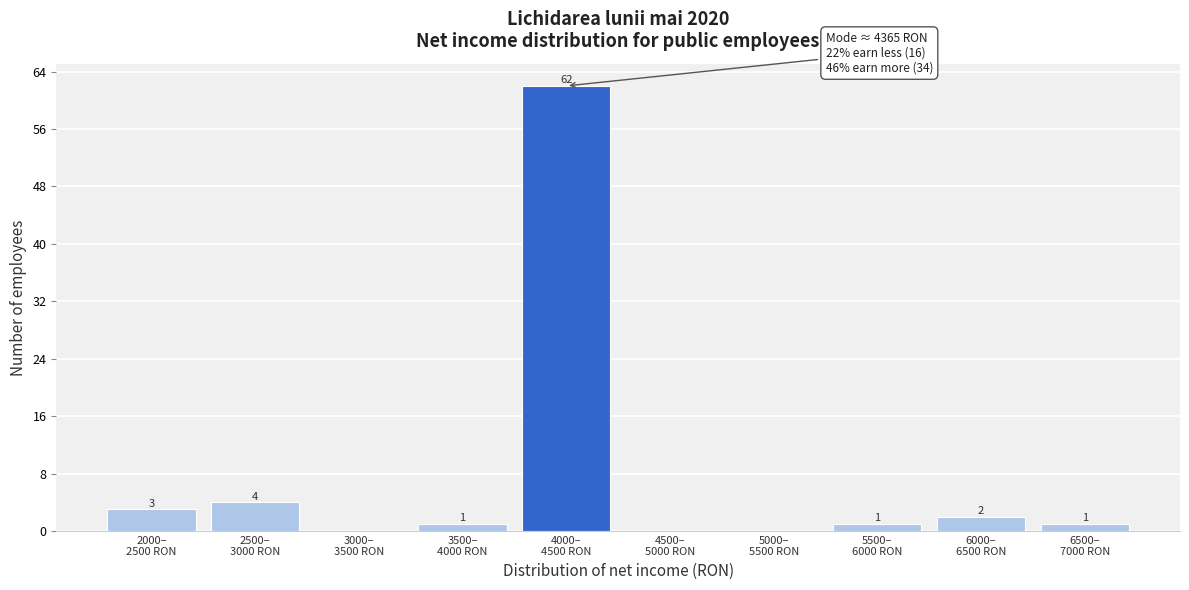

What is the sum of all values?

74